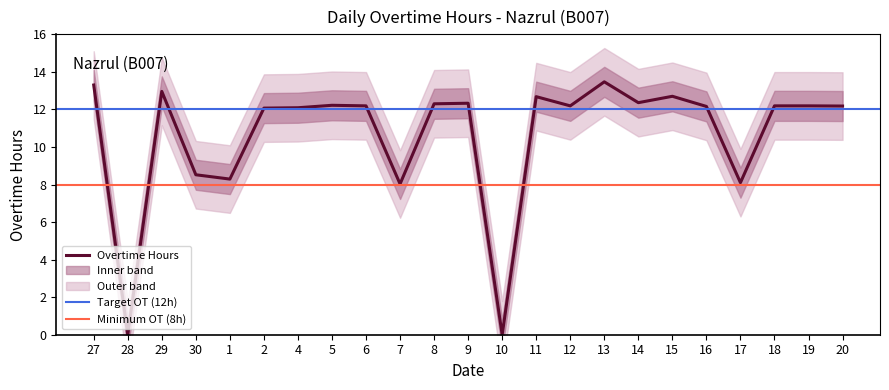

Between 15 and 8, which is larger?

15